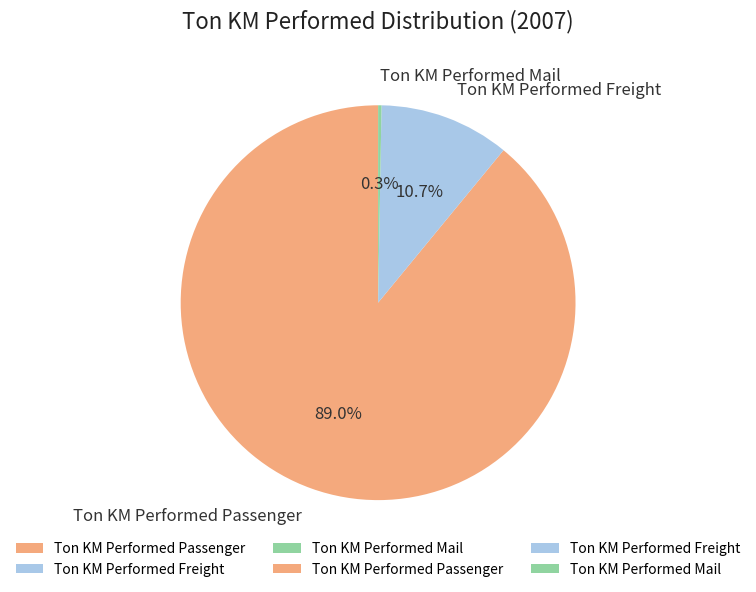

What is the ratio of the value at Ton KM Performed Passenger to the value at Ton KM Performed Mail?

320.2